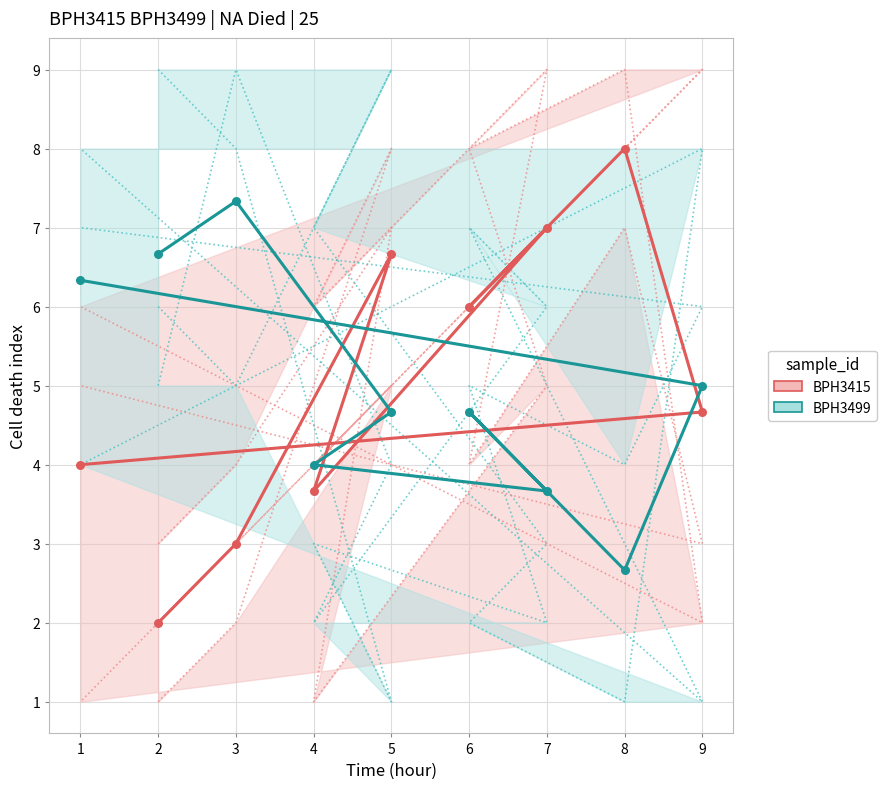

At how many categories does at least one series exceed 7?

2